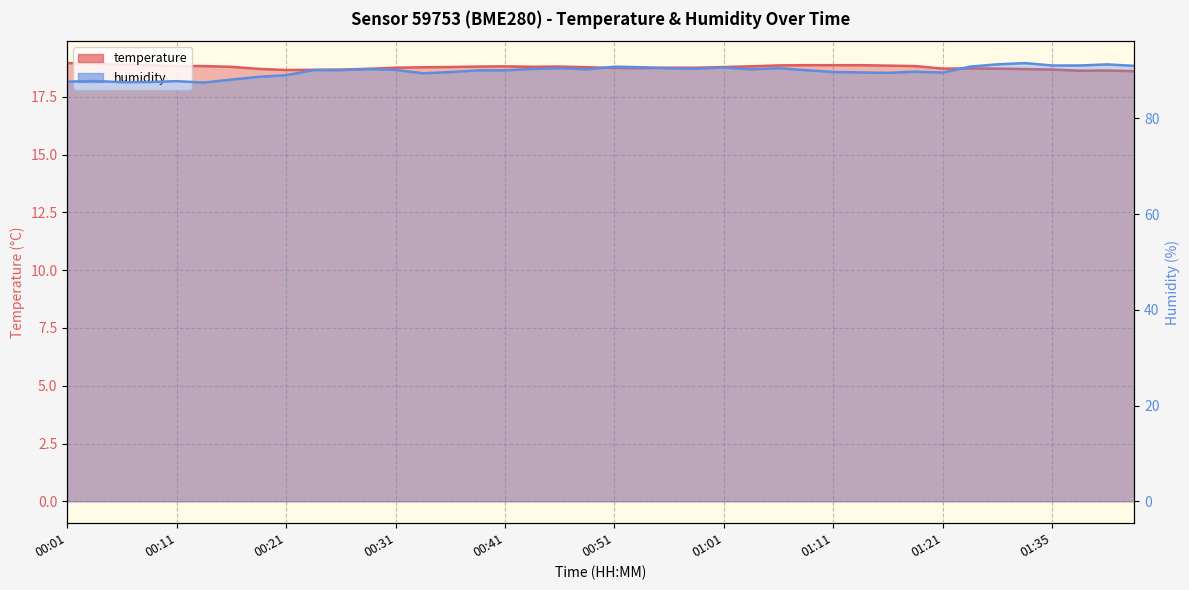

Is it true that humidity equals 91.3 at 01:40?

True